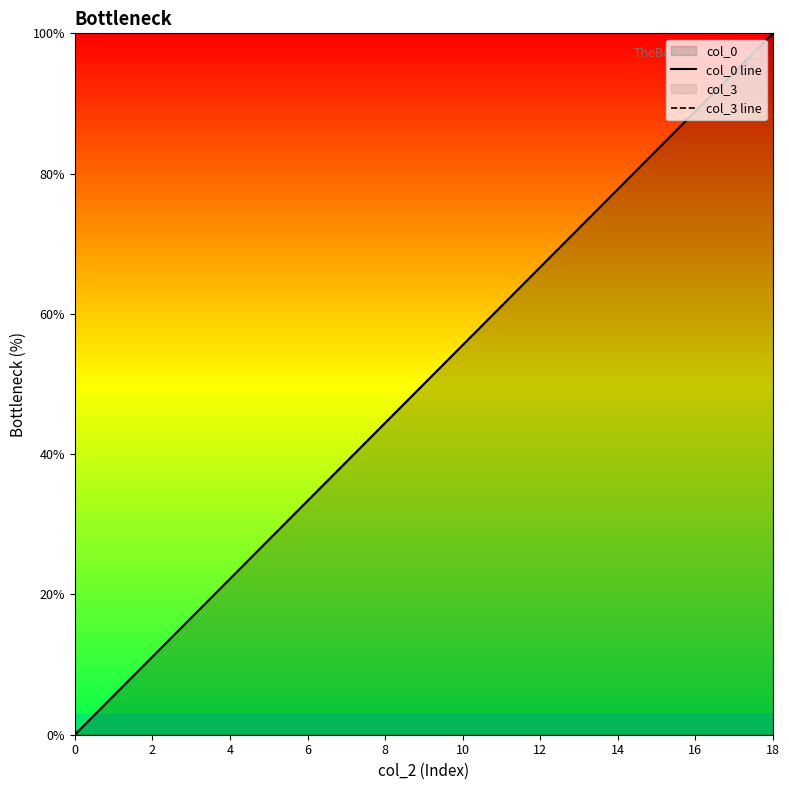

How many times do col_0 line and col_3 line cross each other?

1